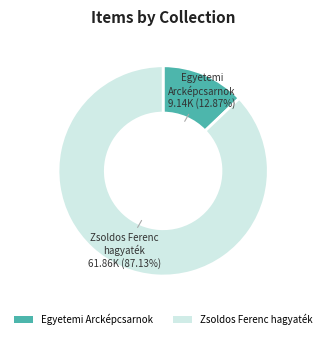

Which slice is the largest?

Zsoldos Ferenc hagyaték